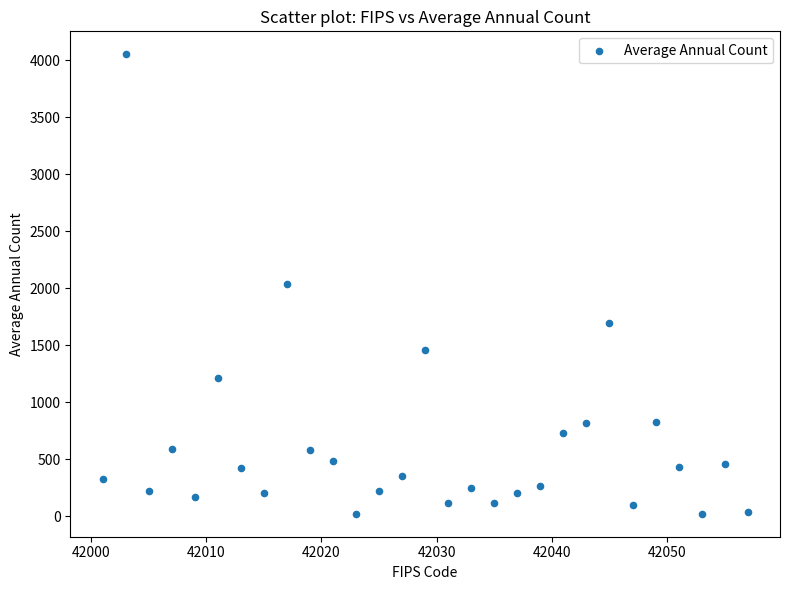

What is the range of X values (max minus min)?

56